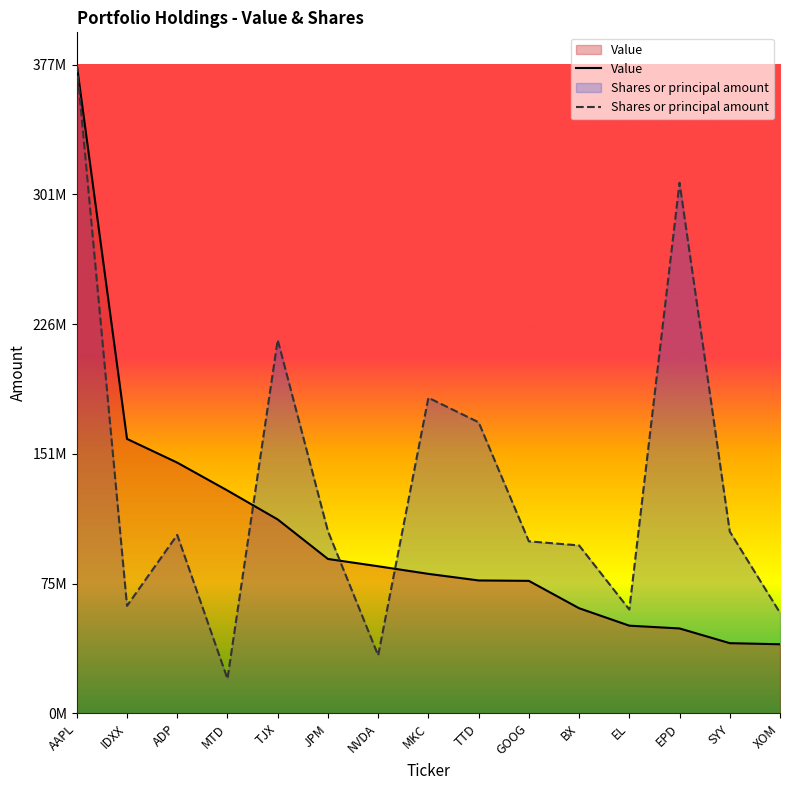

Which label corresponds to the largest value in the chart?

AAPL